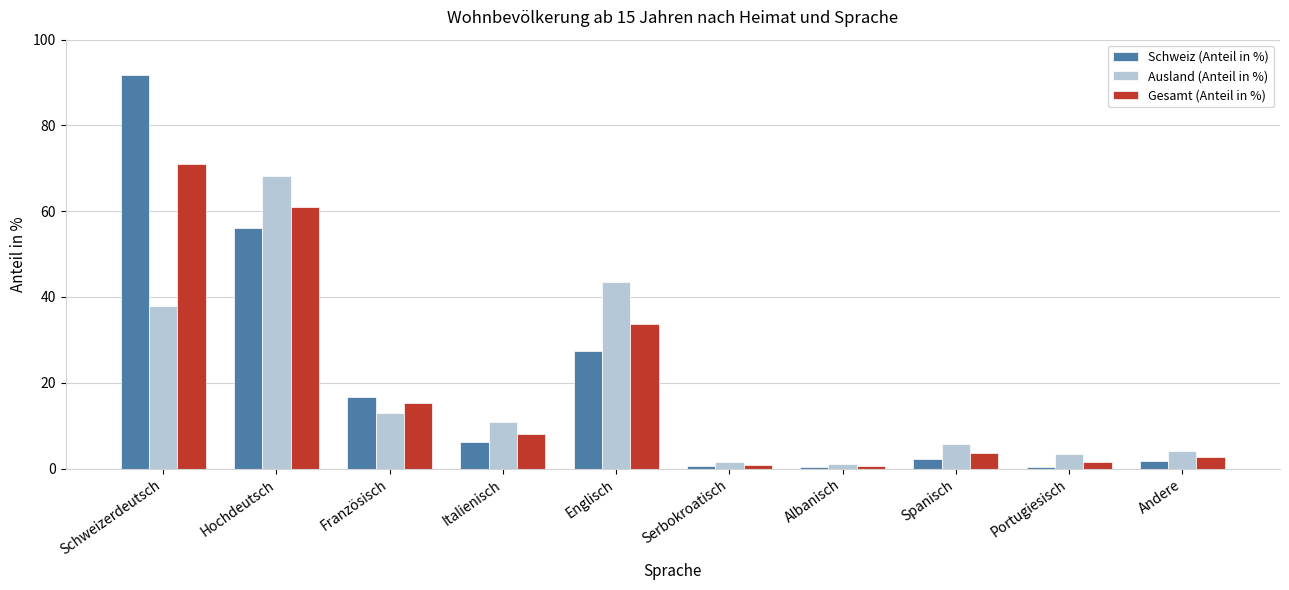

What is the value of the Schweiz (Anteil in %) bar at the 3rd from the left?

16.6